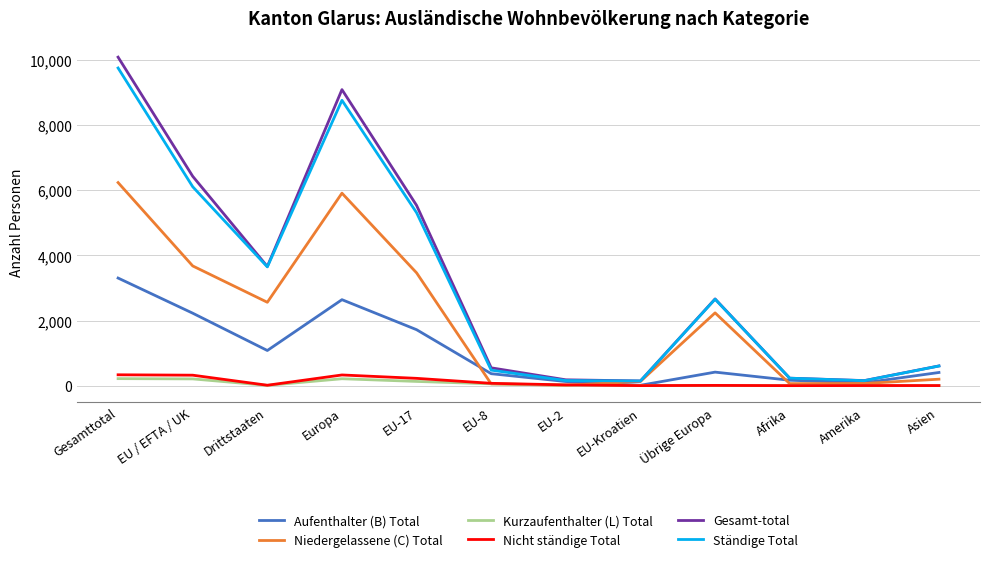

Which category has the highest value across all series?

Gesamttotal